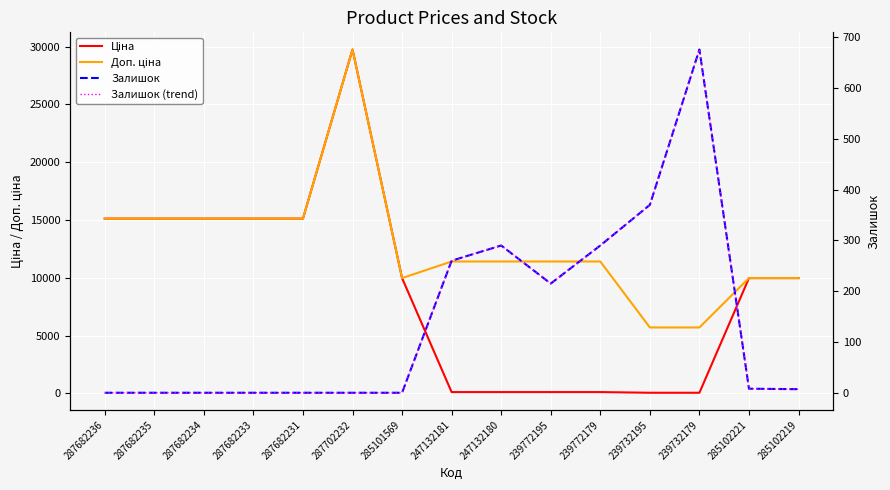

Reading left to right, list all the values displayed in this chart.

Ціна: 287682236=15120.0	287682235=15120.0	287682234=15120.0	287682233=15120.0	287682231=15120.0	287702232=29747.2	285101569=9975.0	247132181=114.1	247132180=114.1	239772195=114.1	239772179=114.1	239732195=57.0	239732179=57.0	285102221=9975.0	285102219=9975.0
Доп. ціна: 287682236=15120.0	287682235=15120.0	287682234=15120.0	287682233=15120.0	287682231=15120.0	287702232=29747.2	285101569=9975.0	247132181=11410.0	247132180=11410.0	239772195=11410.0	239772179=11410.0	239732195=5705.0	239732179=5705.0	285102221=9975.0	285102219=9975.0
Залишок: 287682236=0.0	287682235=0.0	287682234=0.0	287682233=0.0	287682231=0.0	287702232=0.0	285101569=0.0	247132181=260.0	247132180=290.0	239772195=215.0	239772179=290.0	239732195=370.0	239732179=676.0	285102221=8.0	285102219=7.0
Залишок (trend): 287682236=0.0	287682235=0.0	287682234=0.0	287682233=0.0	287682231=0.0	287702232=0.0	285101569=0.0	247132181=260.0	247132180=290.0	239772195=215.0	239772179=290.0	239732195=370.0	239732179=676.0	285102221=8.0	285102219=7.0